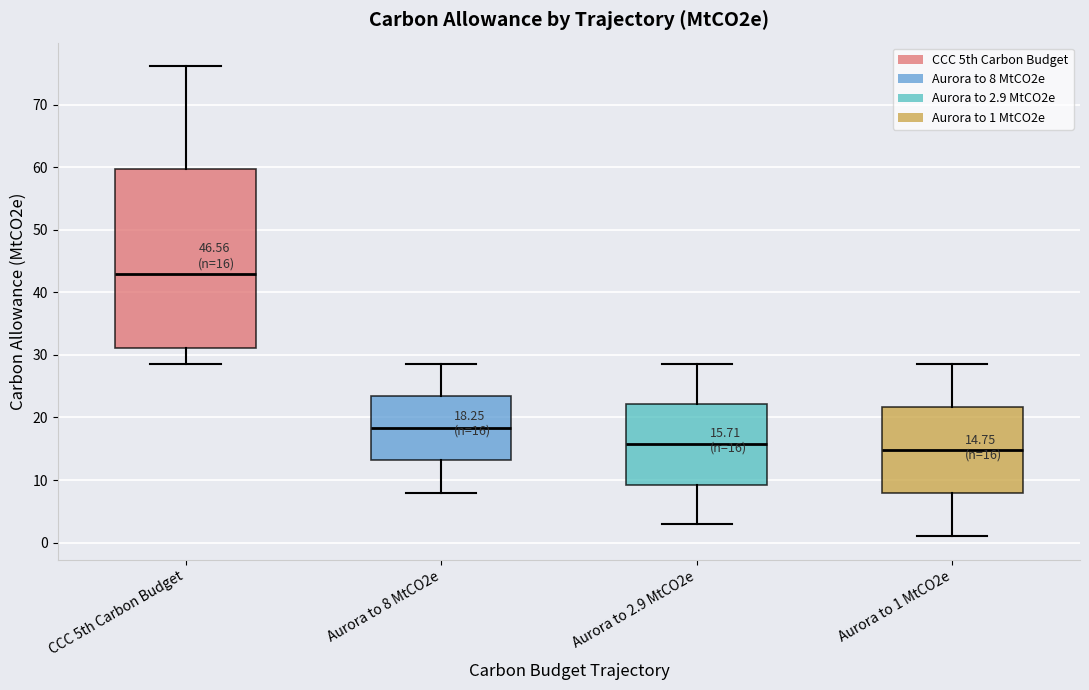

Which box is the tallest, from its lower edge to its upper edge?

CCC 5th Carbon Budget